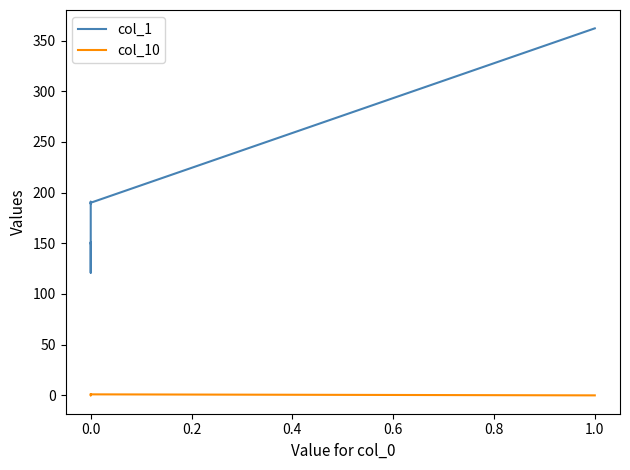

True or false: col_10 and col_1 cross at least once.

False